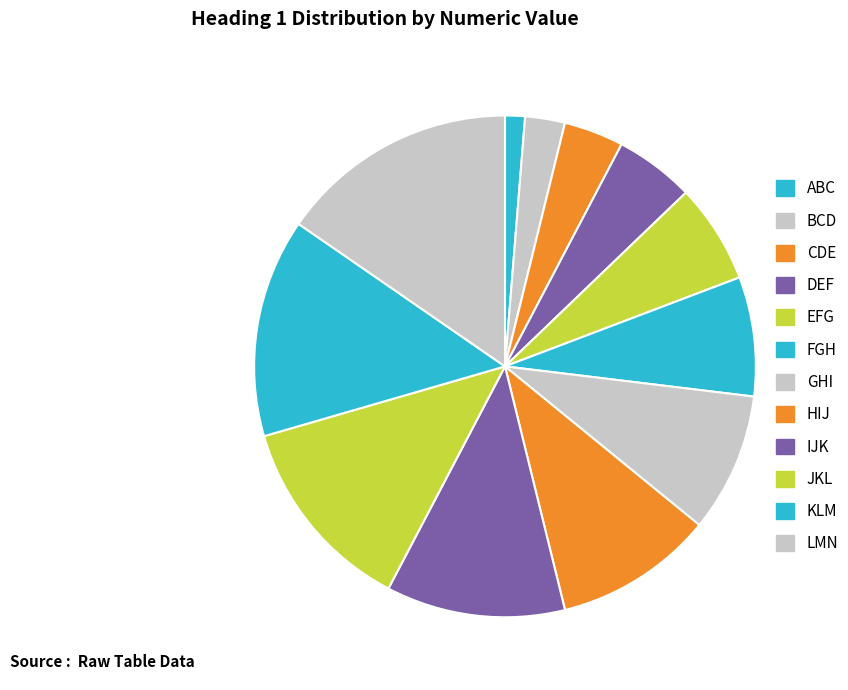

Count the number of slices in the pie.

12